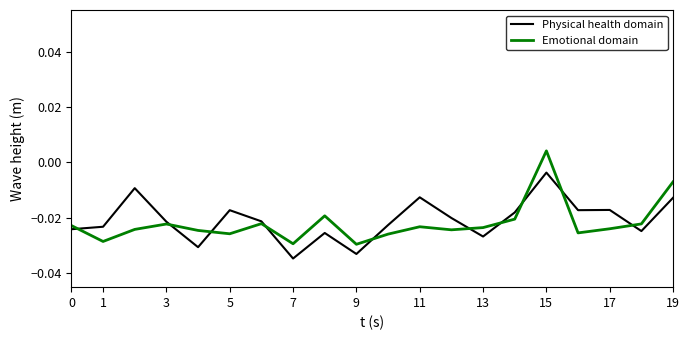

True or false: Emotional domain and Physical health domain cross at least once.

True